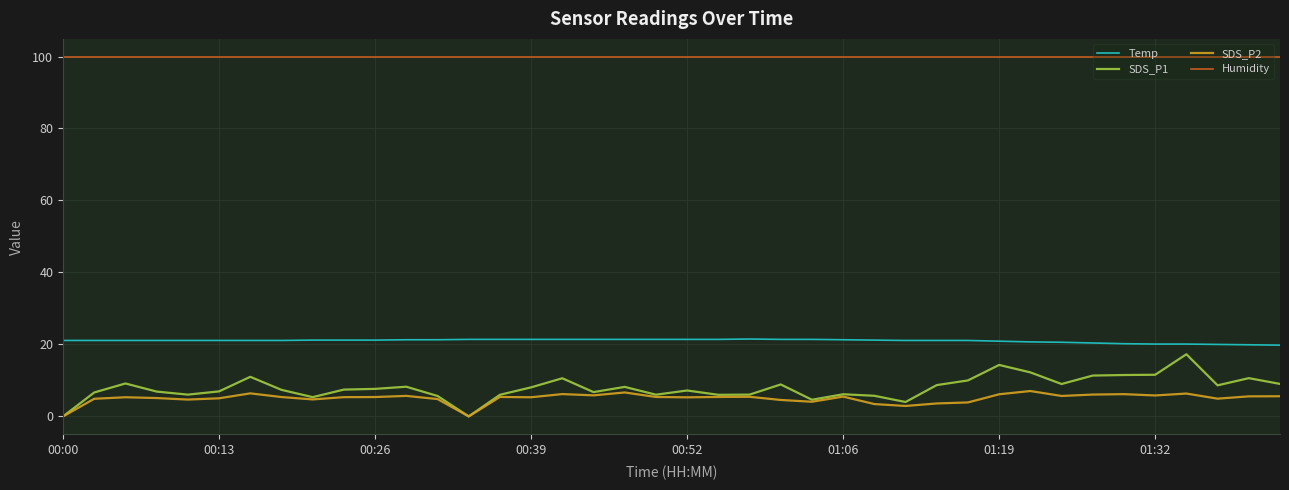

Which series has the widest spread of values?

SDS_P1